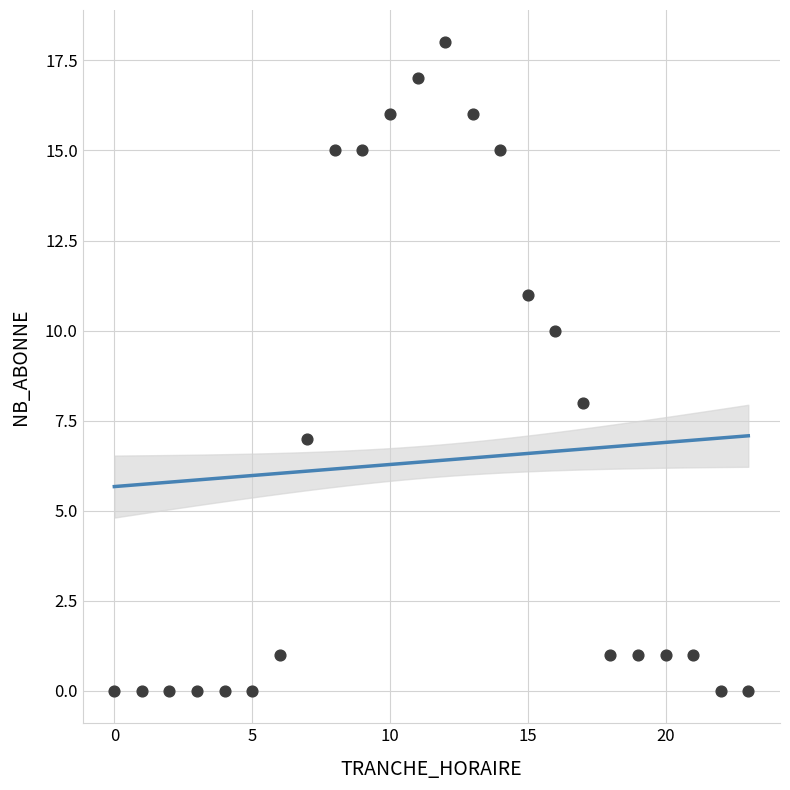

What is the range of Y values (max minus min)?

18